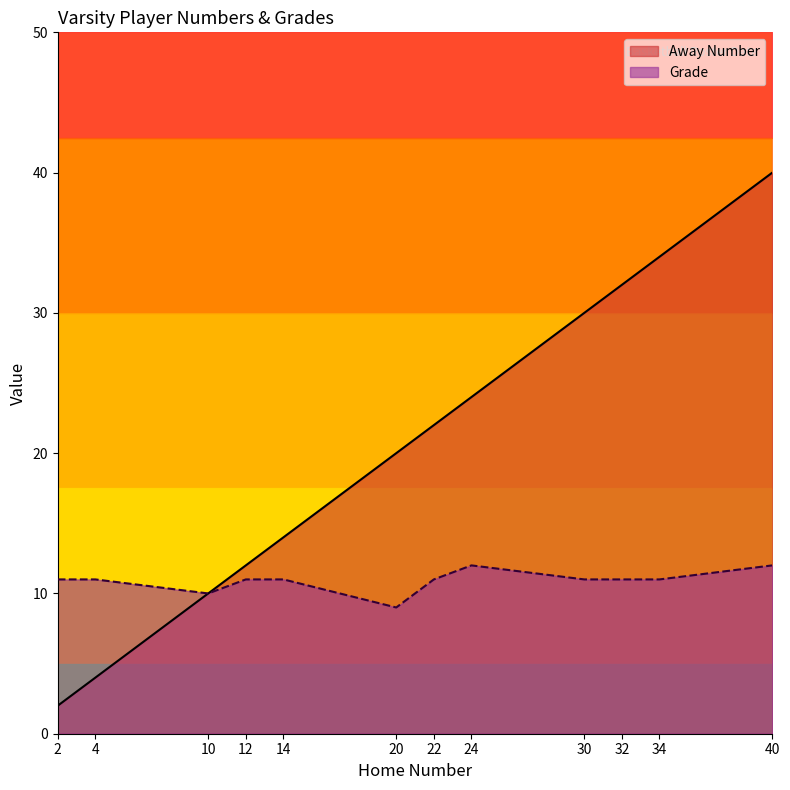

Which category has the highest value in the Grade series?

24